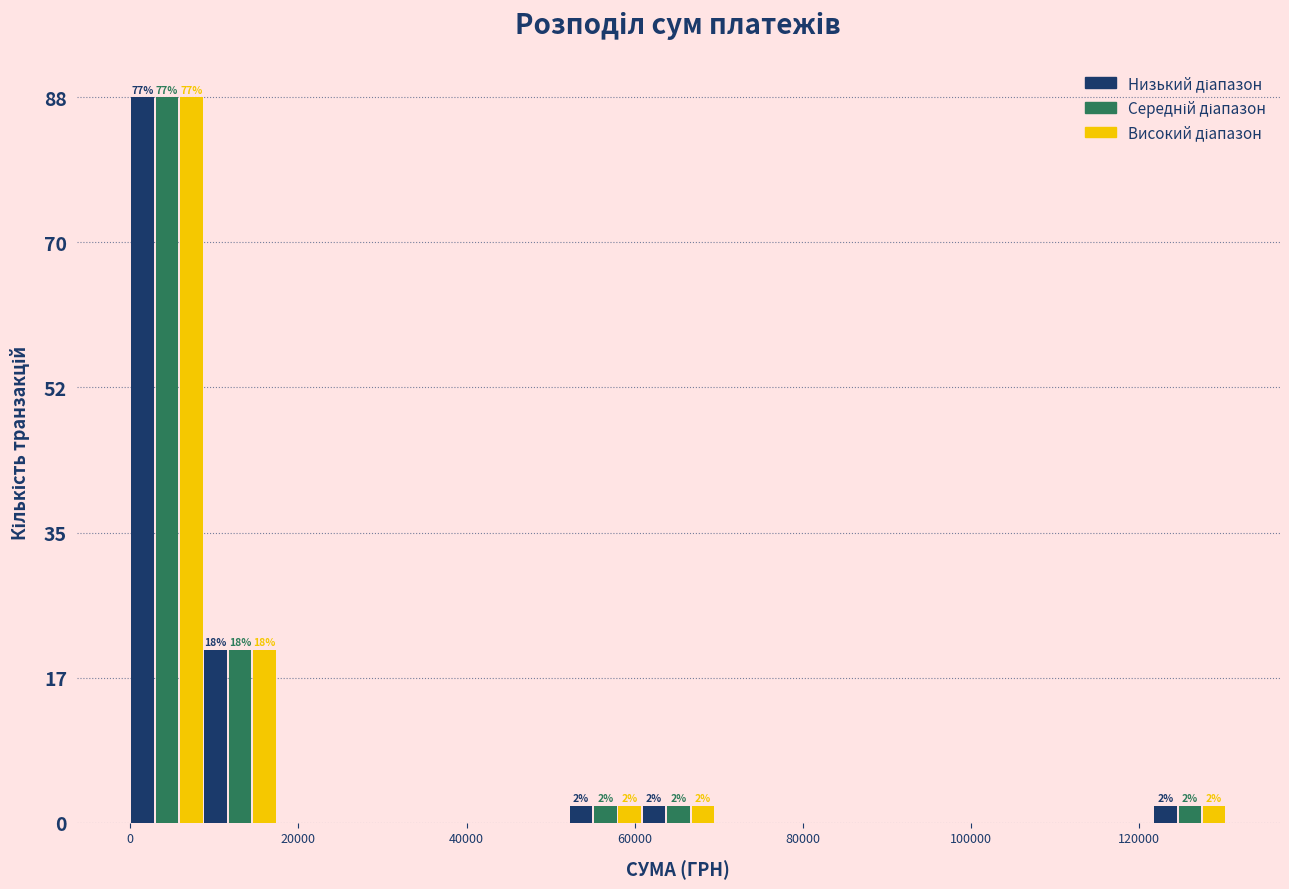

In the Низький діапазон series, which range on the x-axis has the tallest bar?

0 to 8000